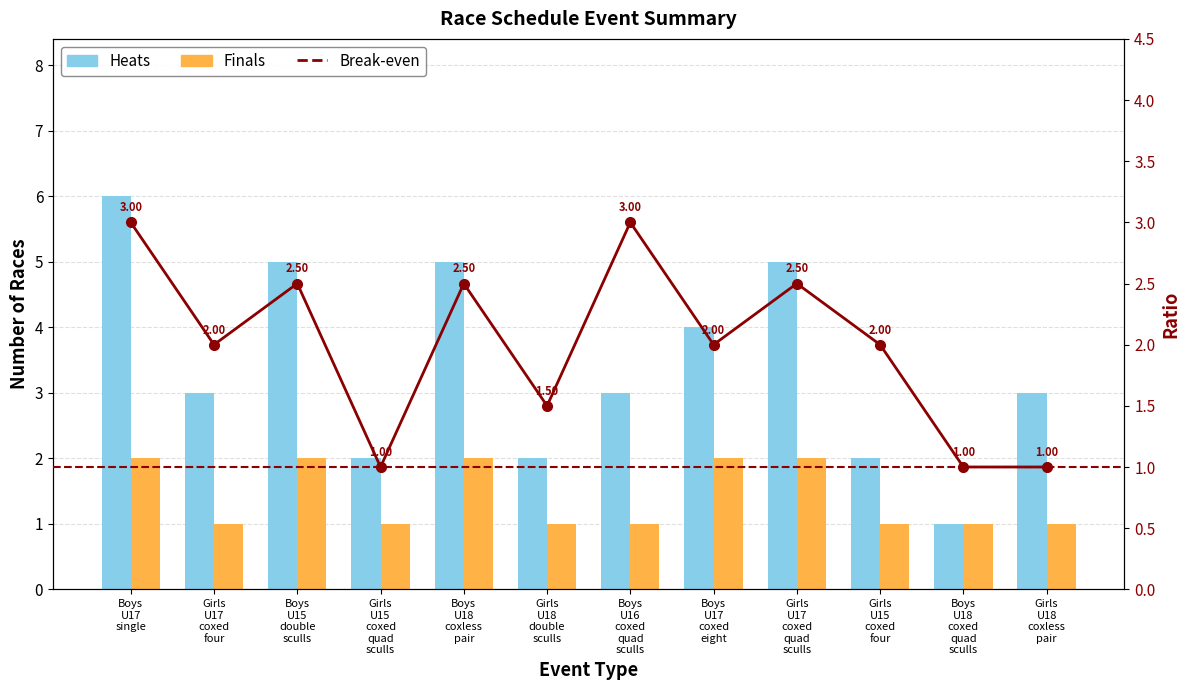

What is the difference between the maximum and second lowest values in the Finals series?

1